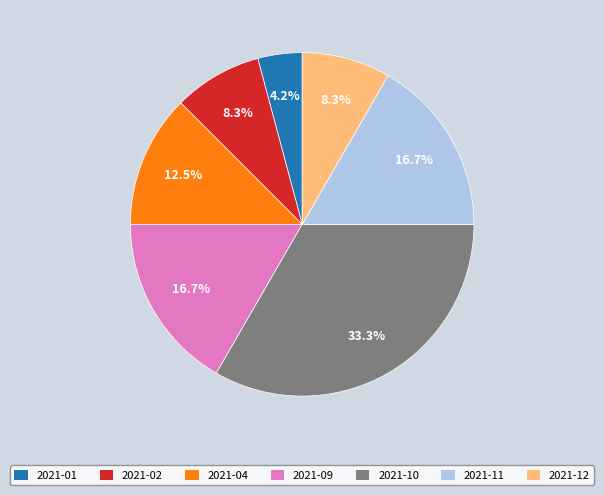

Does any single category account for the majority?

No